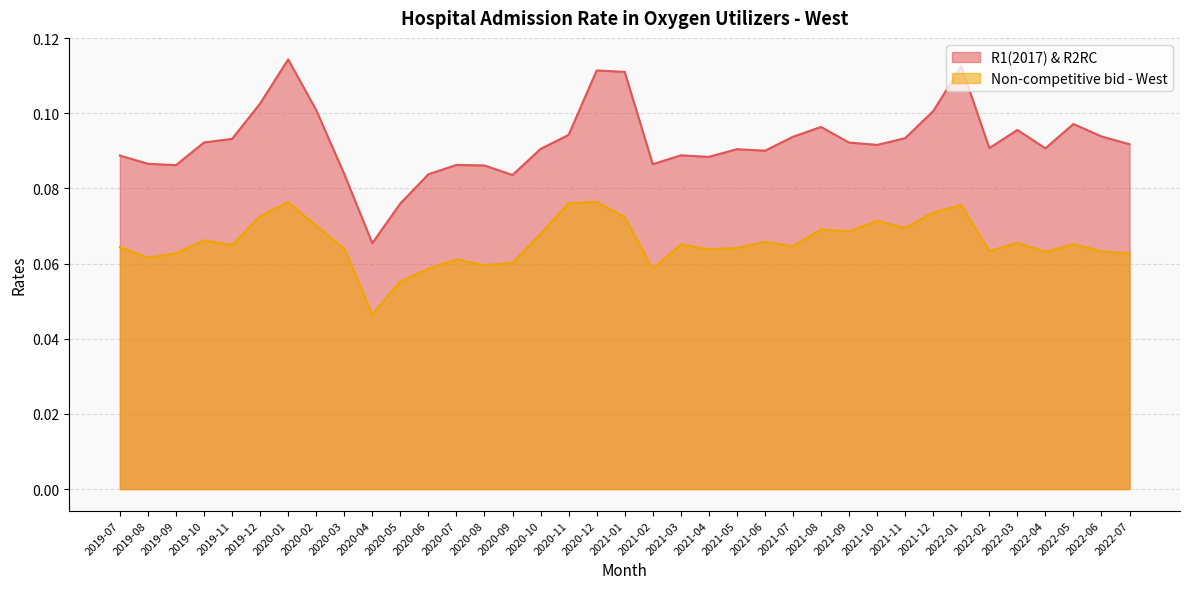

How many R1(2017) & R2RC values are between 0 and 1?

37